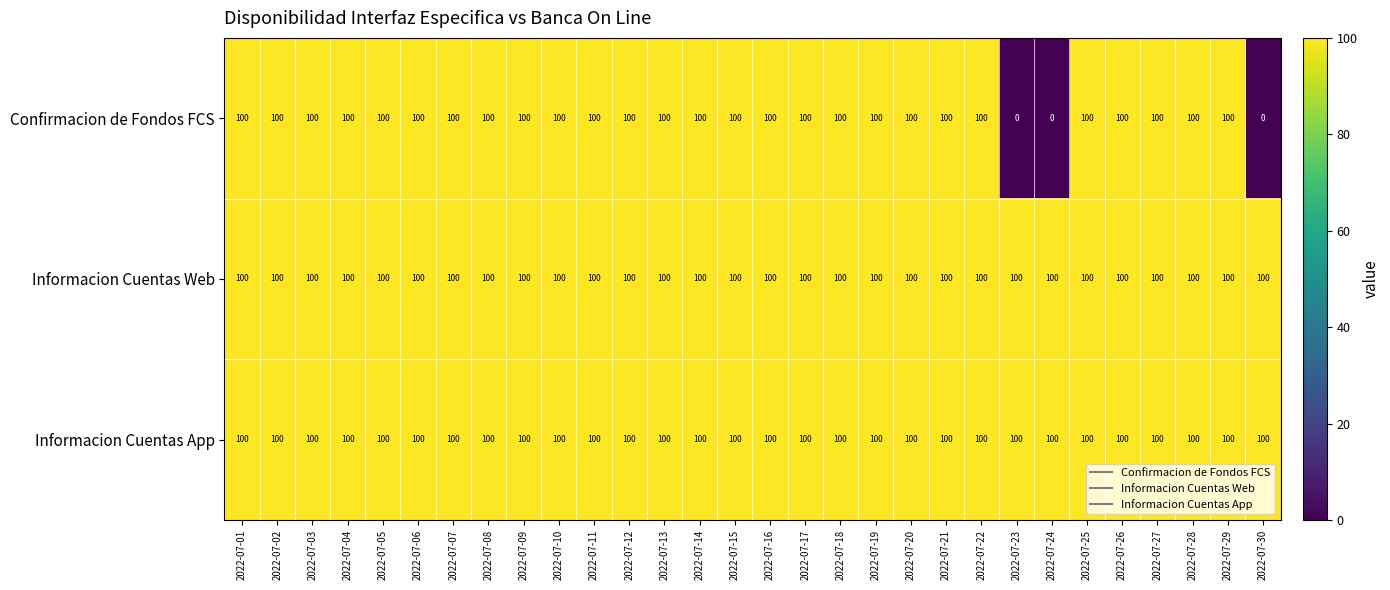

What is the highest value of the Informacion Cuentas App series?

100